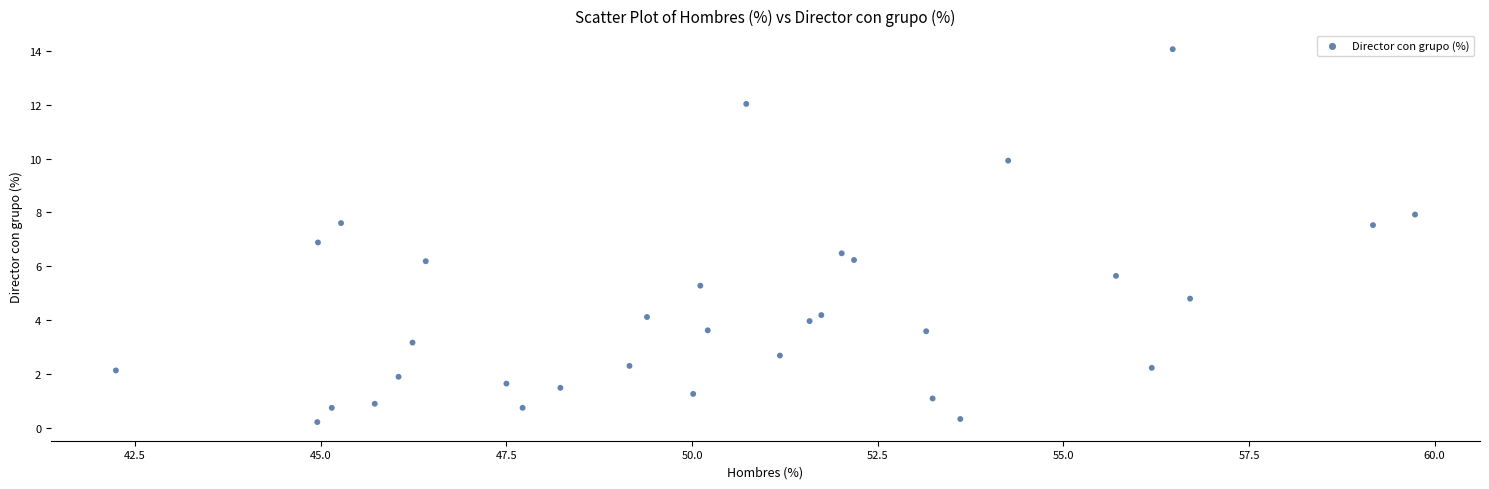

What is the range of Y values (max minus min)?

13.9